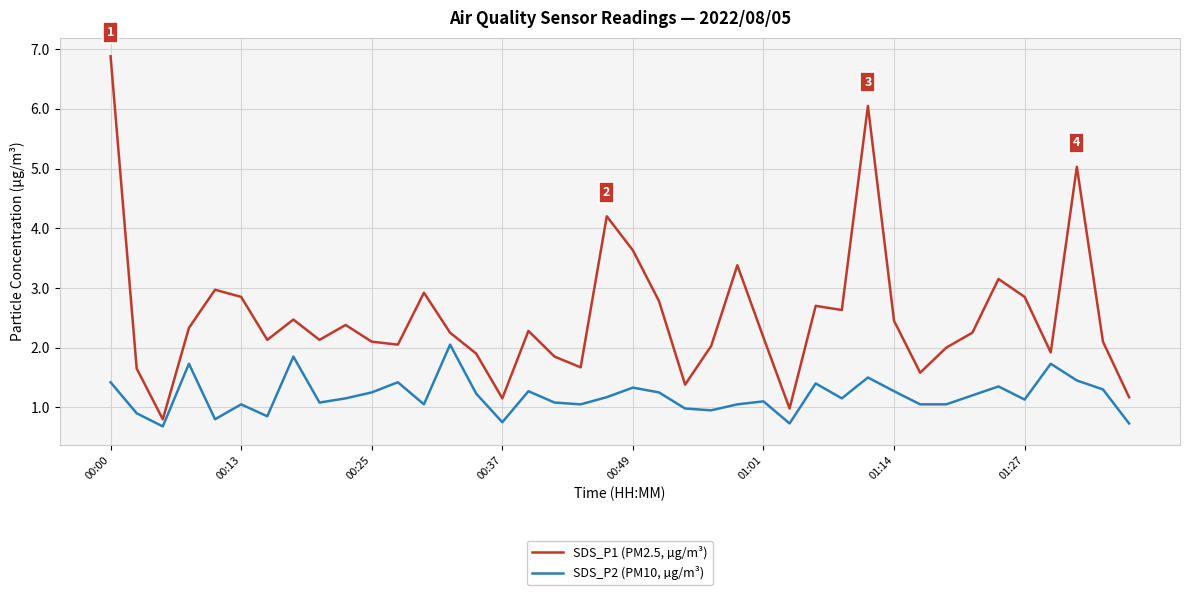

What is the difference between the maximum and minimum values in the SDS_P1 (PM2.5, µg/m³) series?

6.1